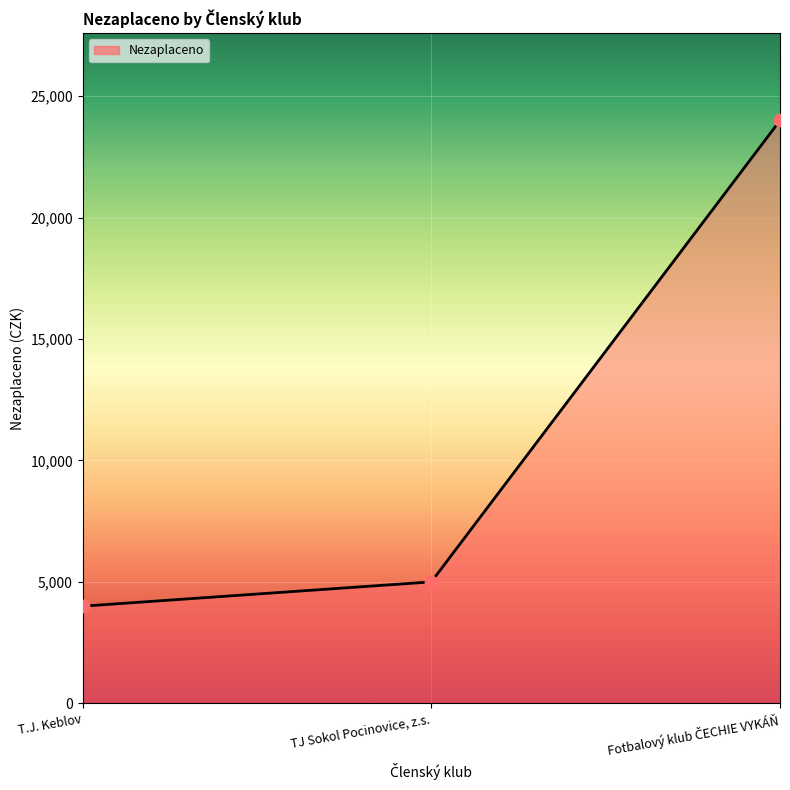

What is the ratio of the value at T.J. Keblov to the value at TJ Sokol Pocinovice, z.s.?

0.8